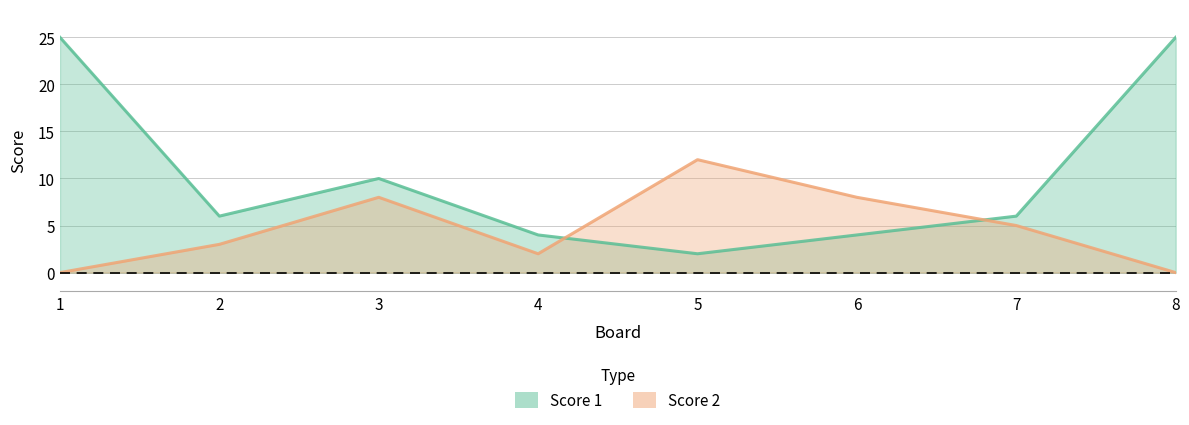

How many values in the Score 1 series exceed 6?

3